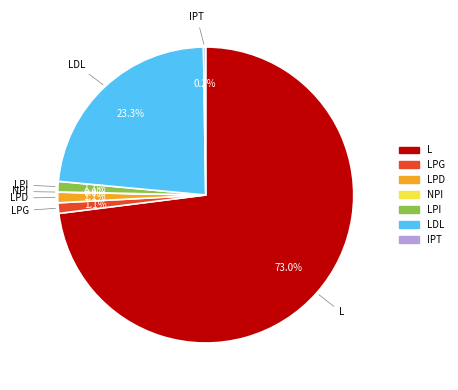

Is there a majority slice in this chart?

Yes